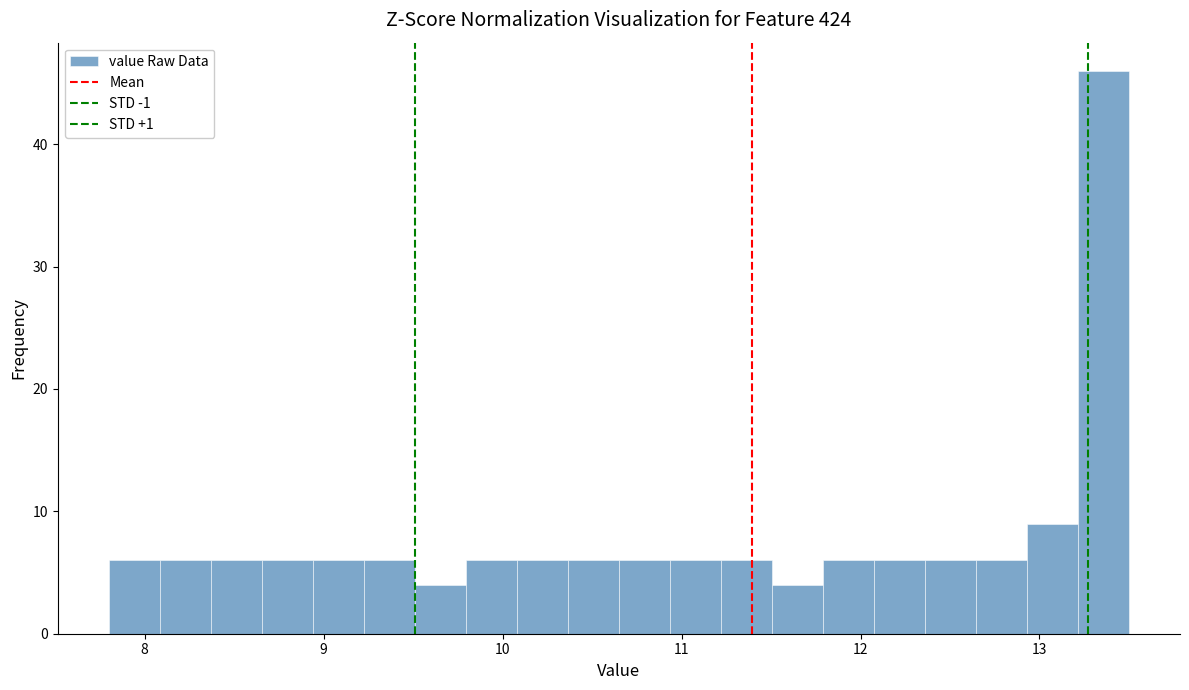

Read against the x-axis, roughly where is the centre of the tallest bar?

13.4